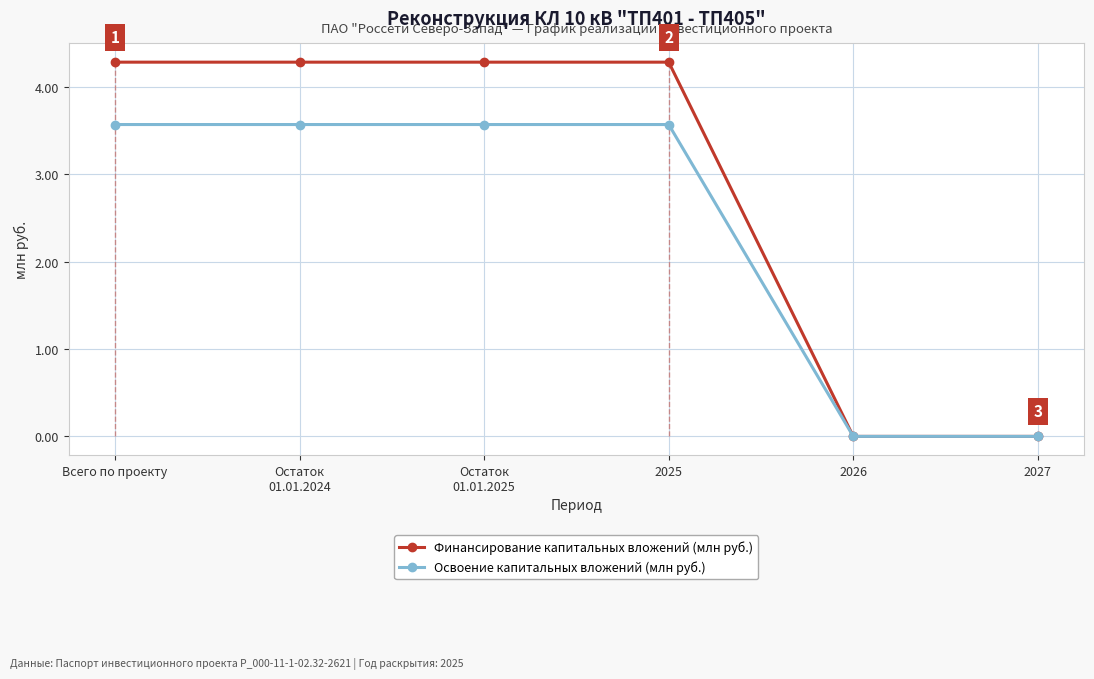

The Освоение капитальных вложений (млн руб.) series shows 3.6 at 2025. True or false?

True